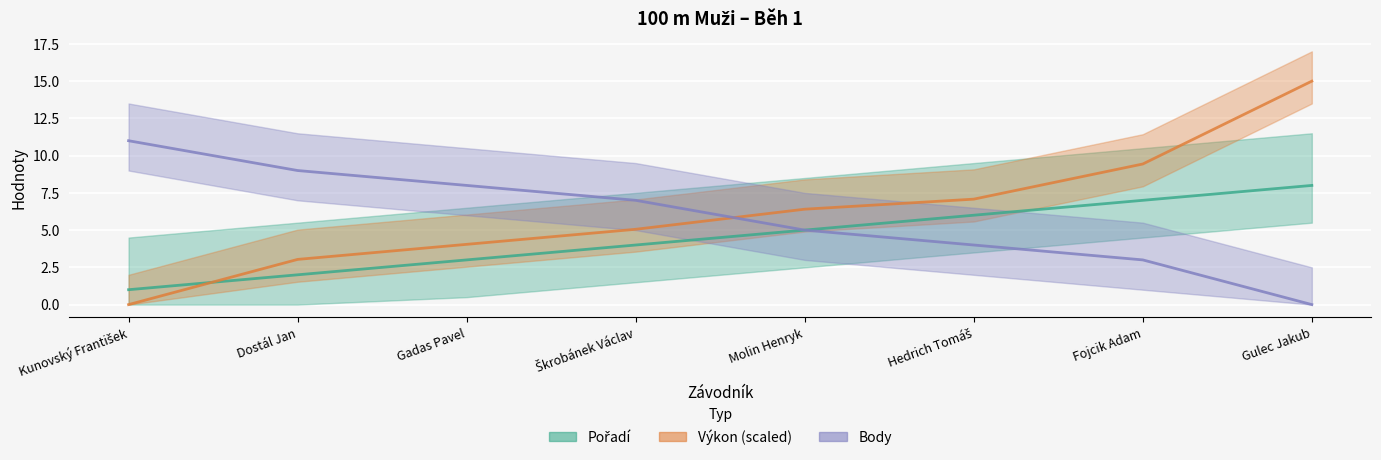

What position from the left is Dostál Jan?

2